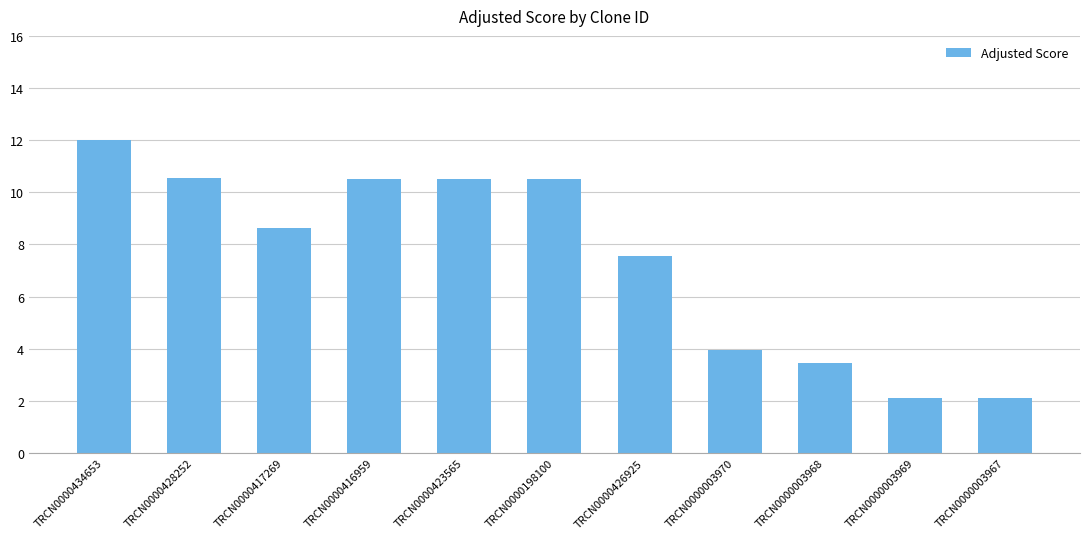

How many values exceed 8?

6